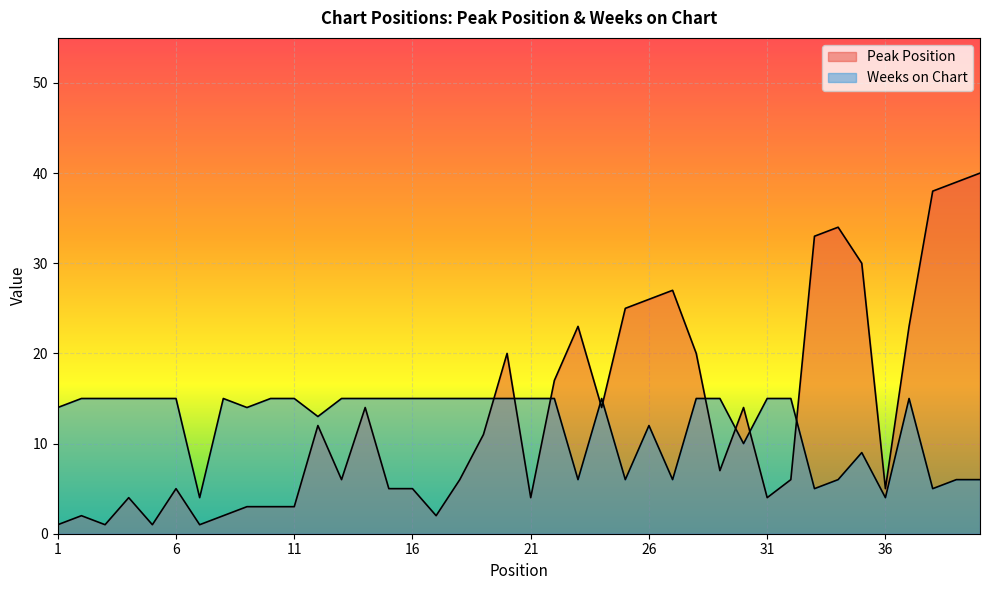

At how many categories does at least one series exceed 33?

4